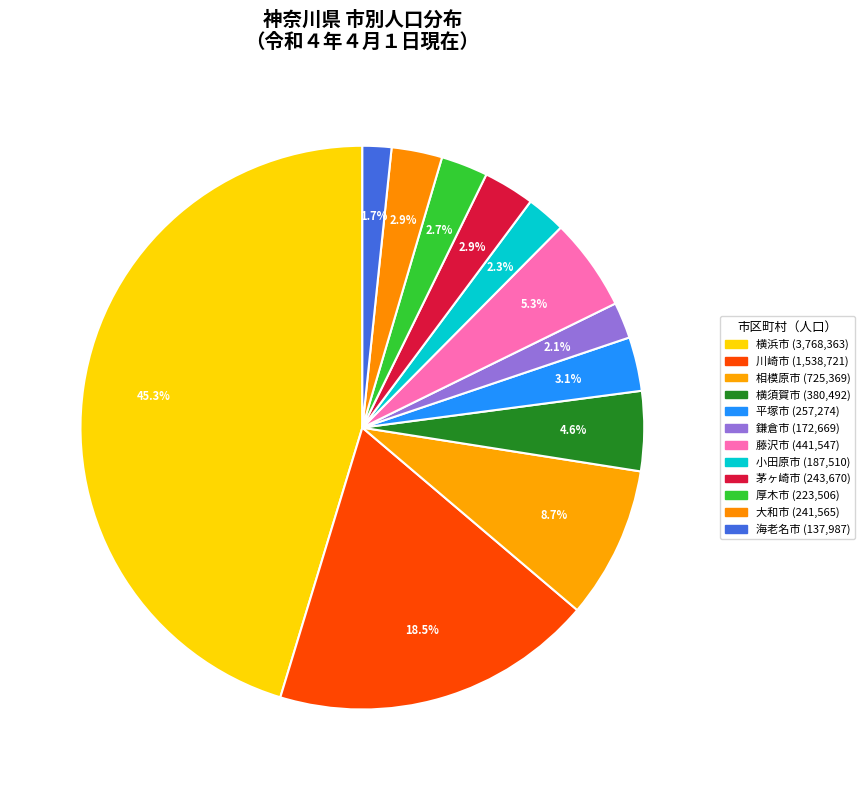

Count the number of slices in the pie.

12